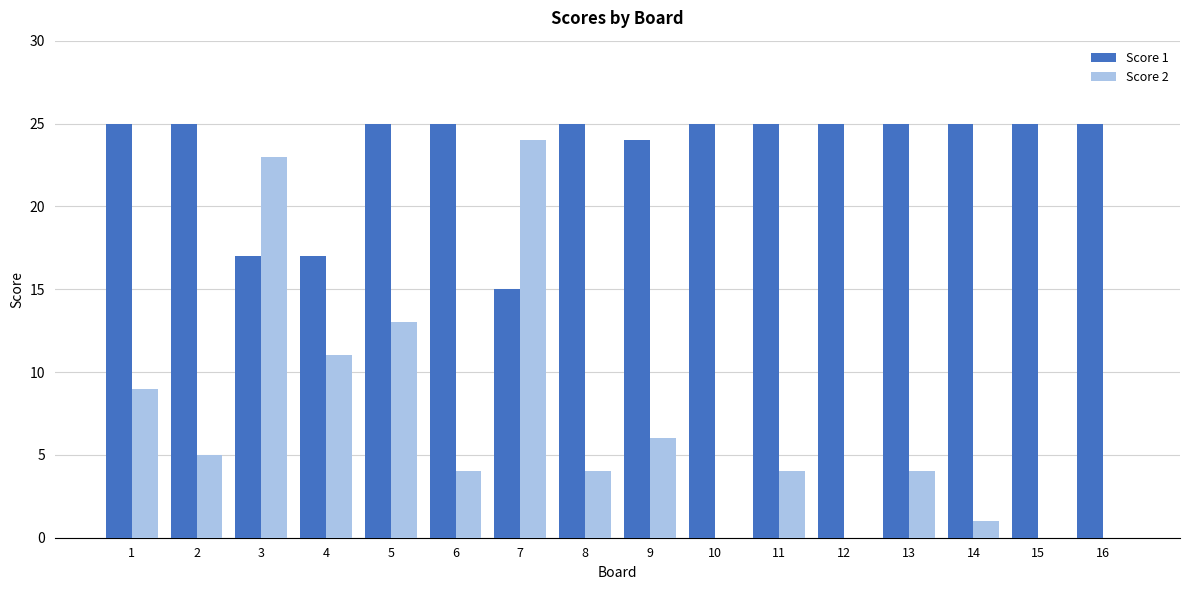

What value does the Score 1 series have at 10, to the nearest 5?

25